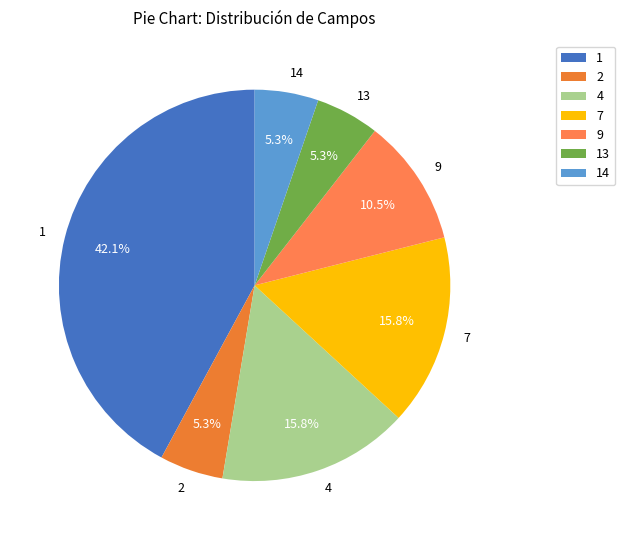

What percentage is NOT represented by 14?

94.7%